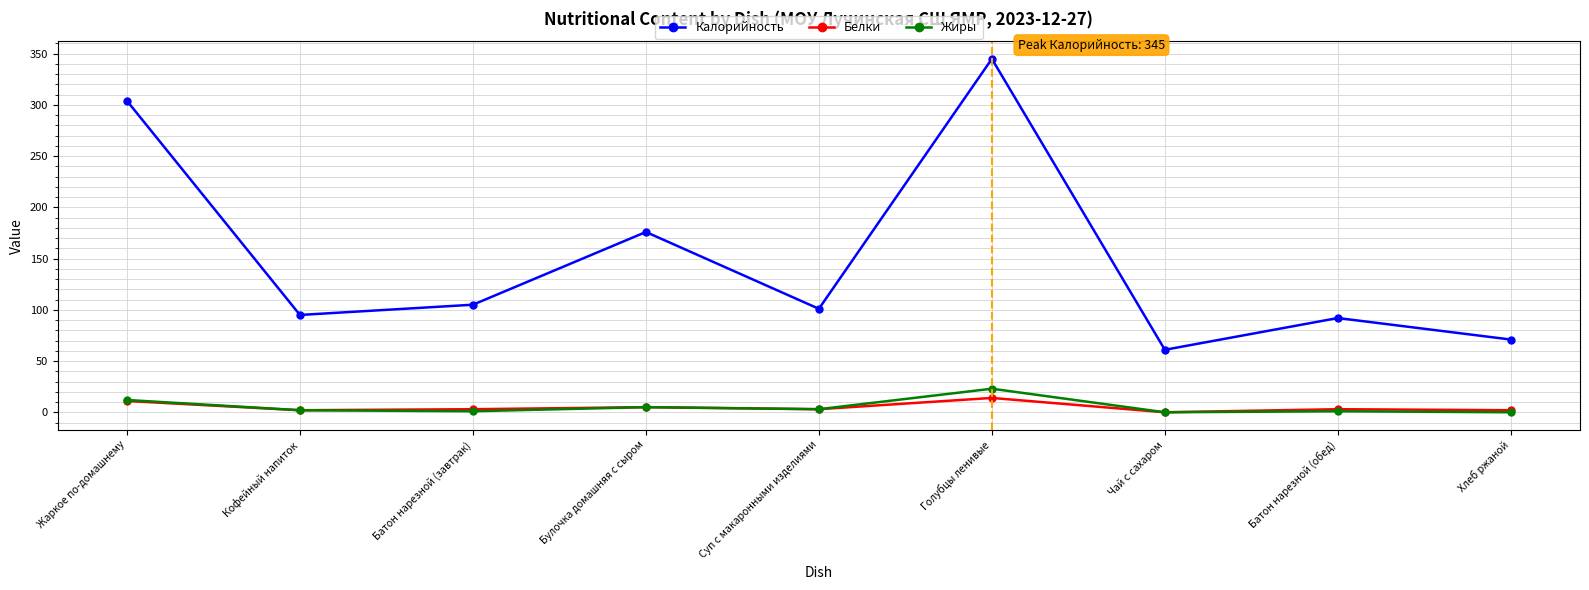

What is the difference between the maximum and minimum values in the Белки series?

14